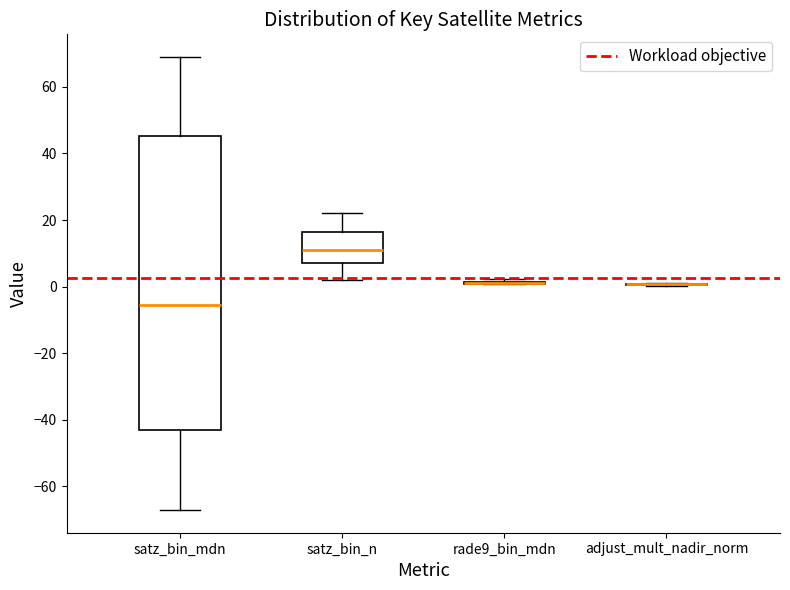

Comparing the boxes themselves (not the whiskers), which one is the tallest?

satz_bin_mdn